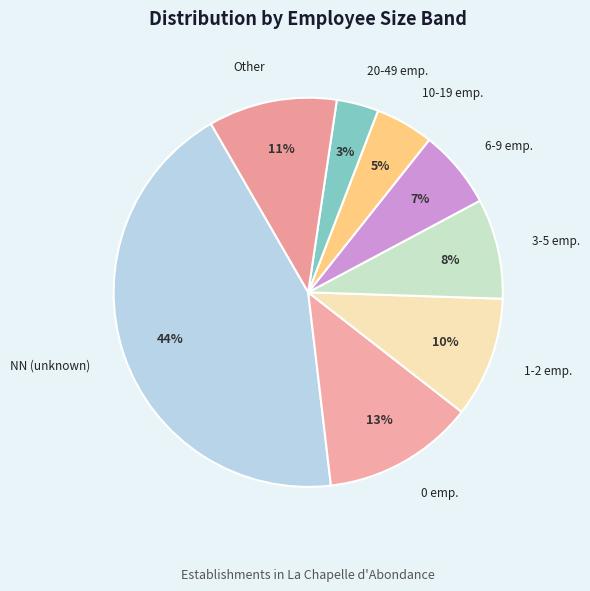

How many segments does this pie chart have?

8